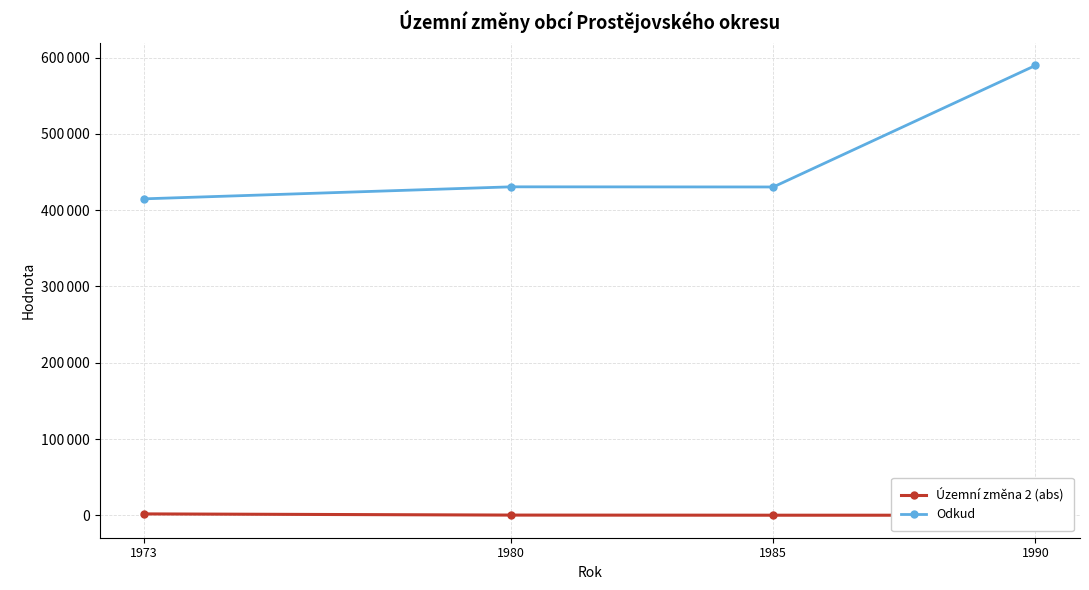

True or false: Územní změna 2 (abs) and Odkud cross at least once.

False